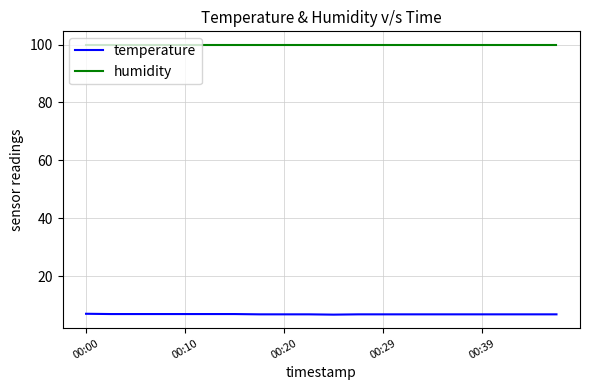

List the series in order of their overall mean, highest first.

humidity, temperature